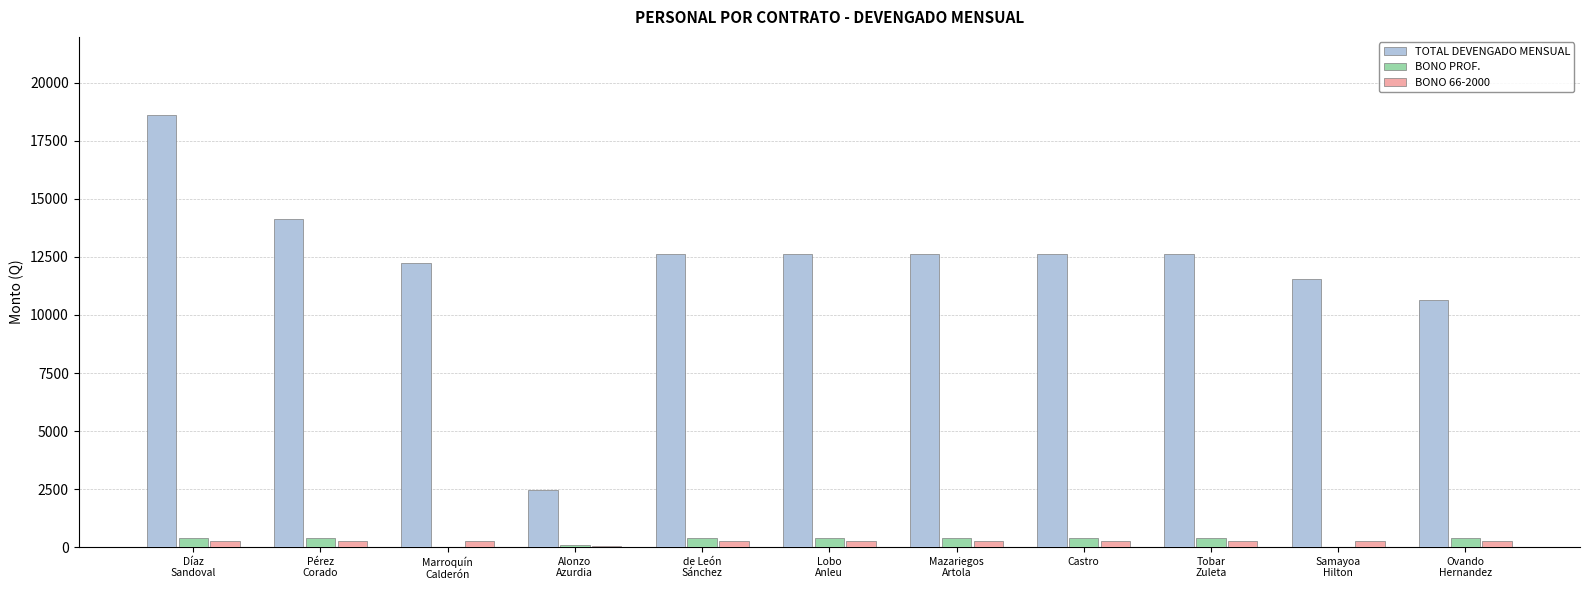

Which series changed the most between Díaz
Sandoval and Castro?

TOTAL DEVENGADO MENSUAL